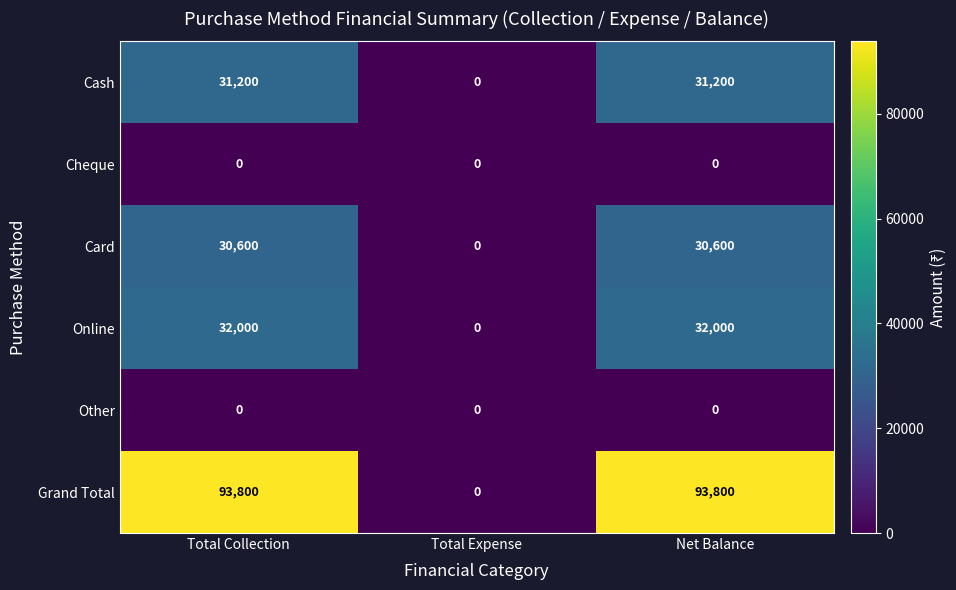

What is the approximate value of Grand Total at Net Balance, to the nearest 50?

93800